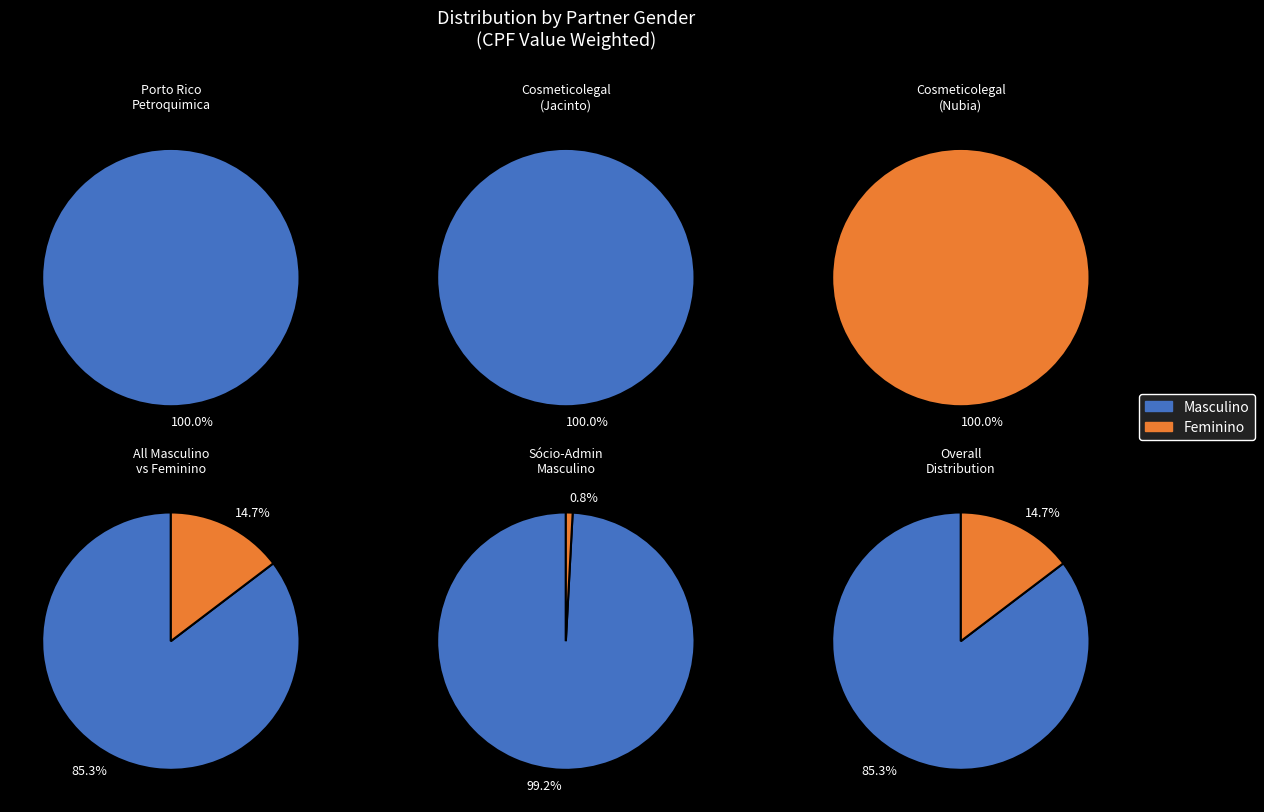

Is there any slice that represents more than half of the pie?

Yes